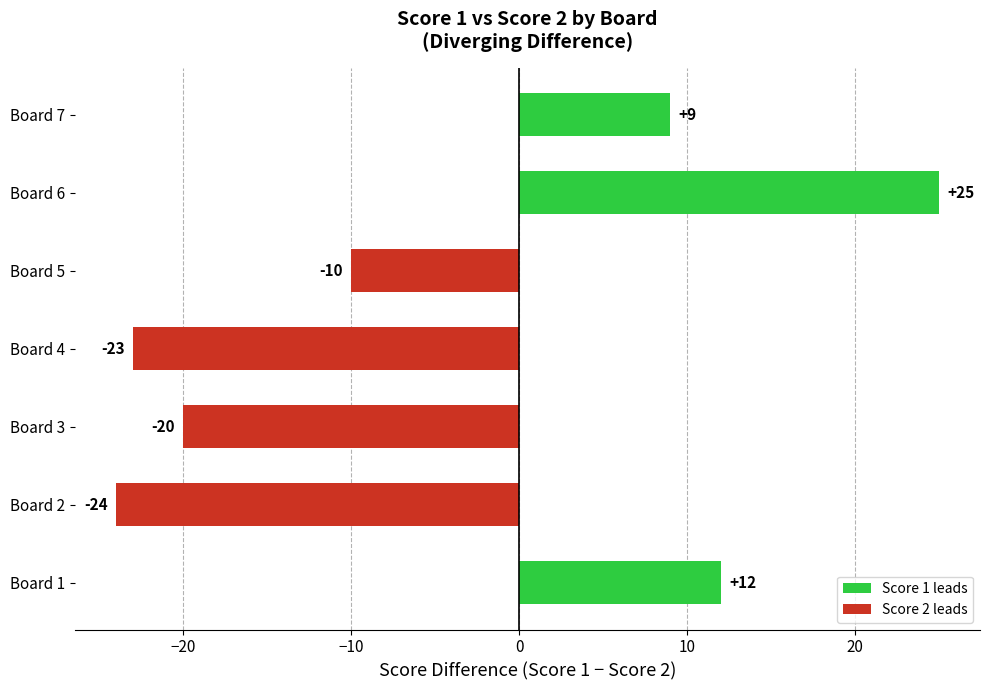

How many bars are there in total?

7